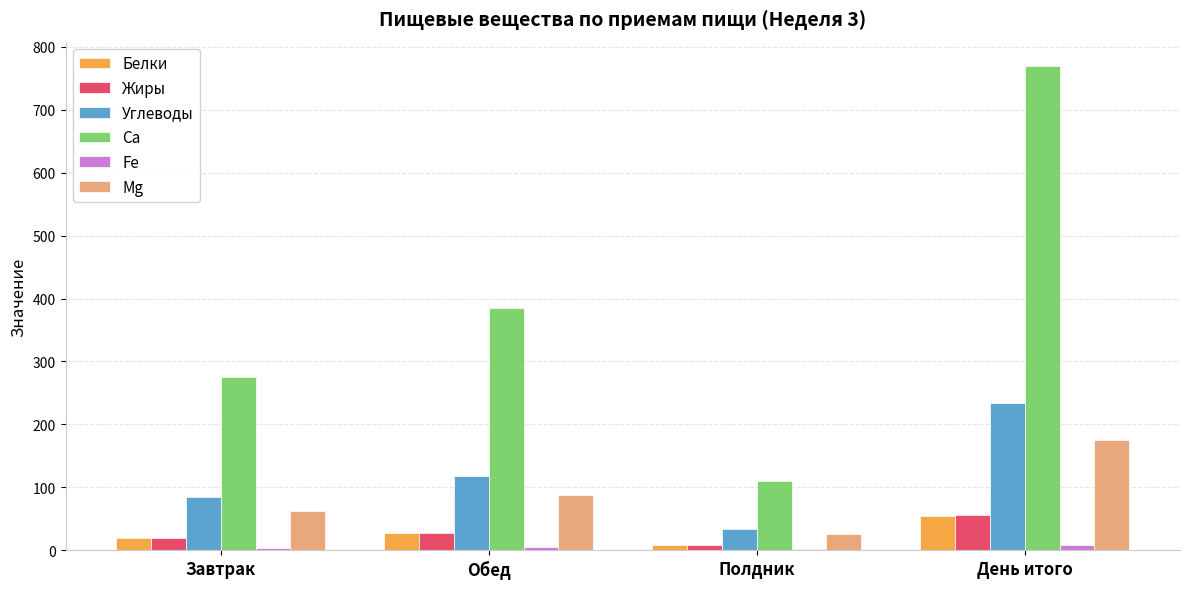

How many values in the Mg series exceed 87?

2